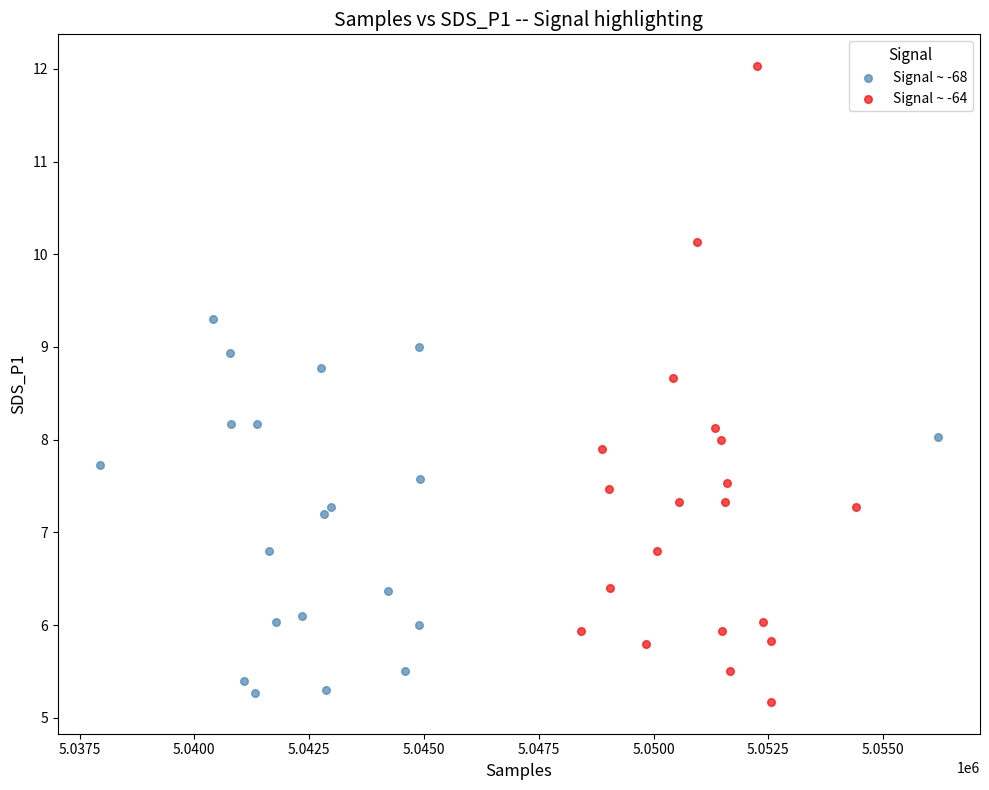

Which series reaches the maximum Y coordinate?

Signal ~ -64